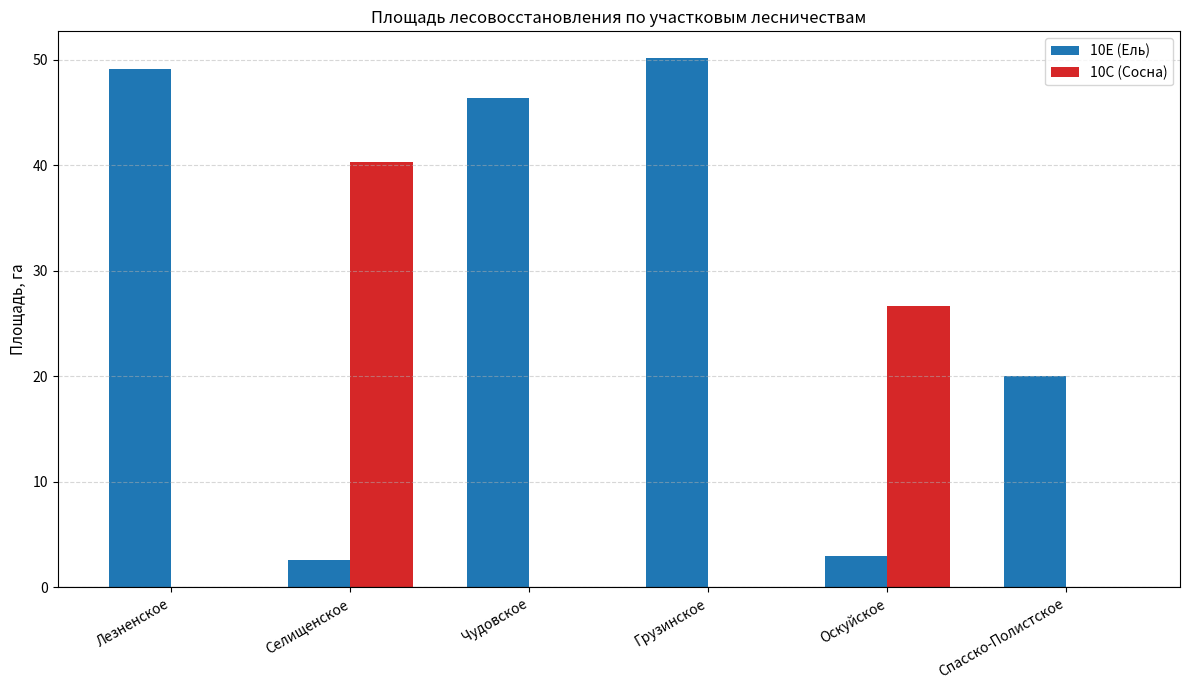

What is the sum of all 10Е (Ель) values?

171.3